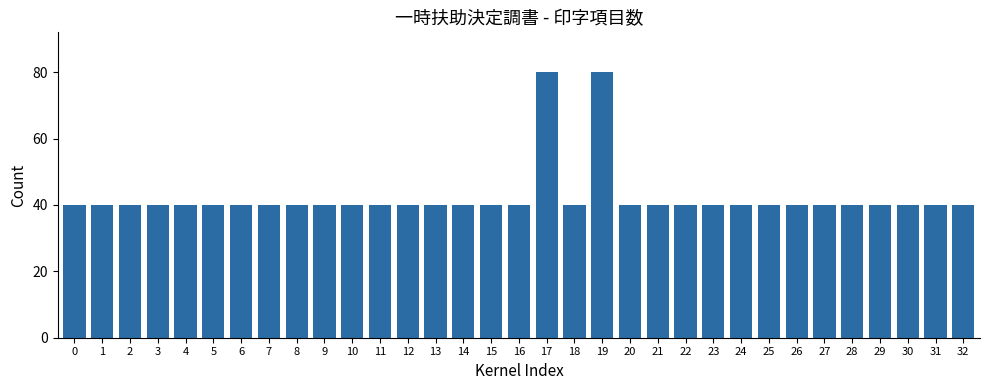

Reading left to right, list all the values displayed in this chart.

40	40	40	40	40	40	40	40	40	40	40	40	40	40	40	40	40	80	40	80	40	40	40	40	40	40	40	40	40	40	40	40	40